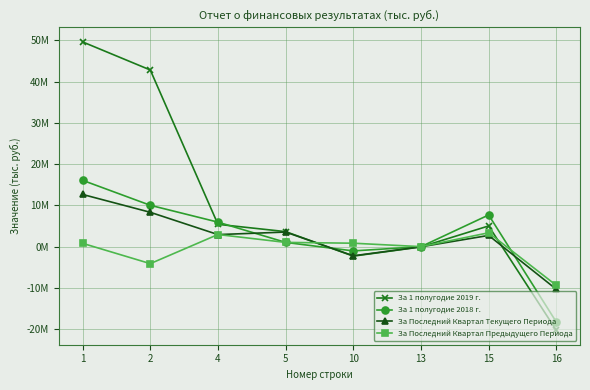

Reading left to right, what are all the values shown in this chart?

За 1 полугодие 2019 г.: 1=49607297.2	2=42809257.8	4=5435861.4	5=3667362.3	10=-2265388.9	13=-39795.3	15=5044508.6	16=-20228783.8
За 1 полугодие 2018 г.: 1=16089730.0	2=10043813.2	4=5965482.0	5=1058155.2	10=-1006315.4	13=28595.0	15=7698691.0	16=-18217517.6
За Последний Квартал Текущего Периода: 1=12668616.1	2=8348169.1	4=2951037.1	5=3560293.8	10=-2187636.5	13=-3247.4	15=2745401.3	16=-10291816.5
За Последний Квартал Предыдущего Периода: 1=831329.2	2=-4083867.1	4=2965597.3	5=1057596.3	10=861647.1	13=30355.6	15=3389559.5	16=-9353363.9